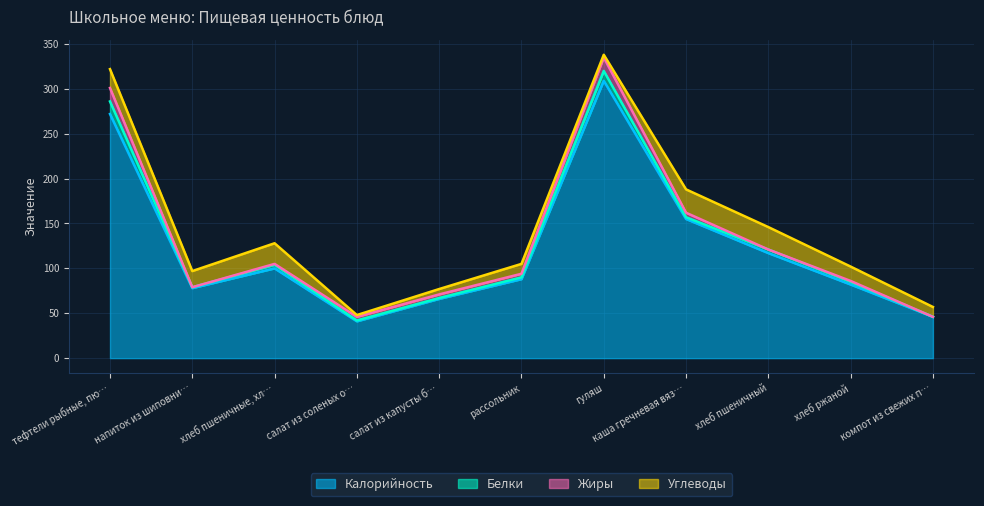

What is the sum of all Калорийность values?

1354